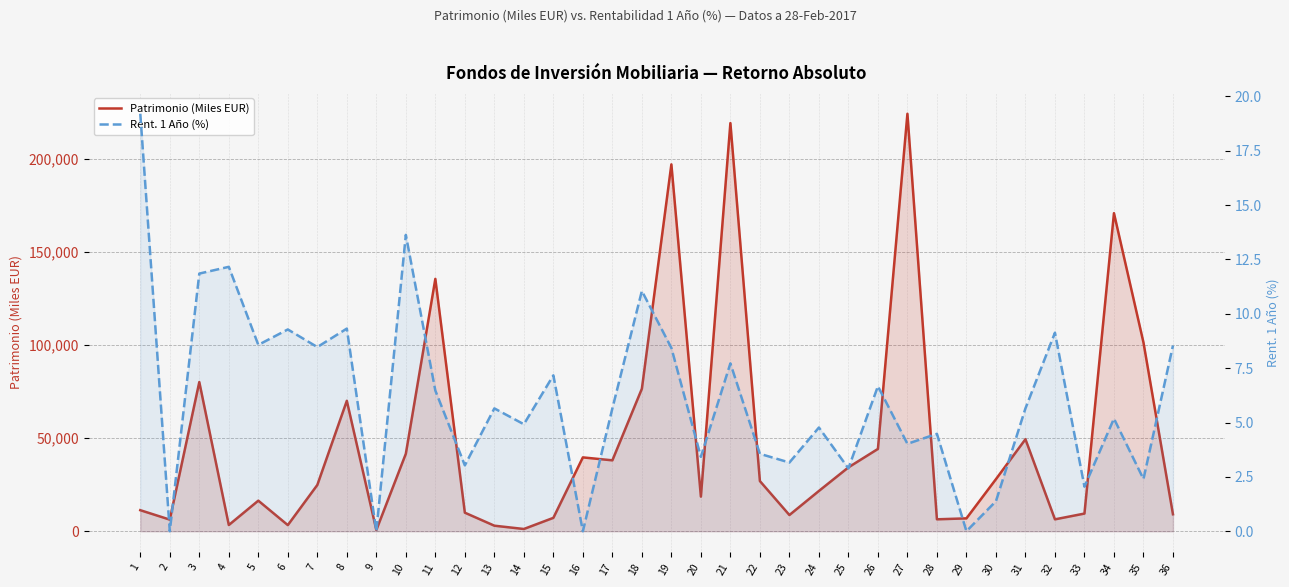

What is the sum of the Patrimonio (Miles EUR) values at 20 and 10?

60206.0